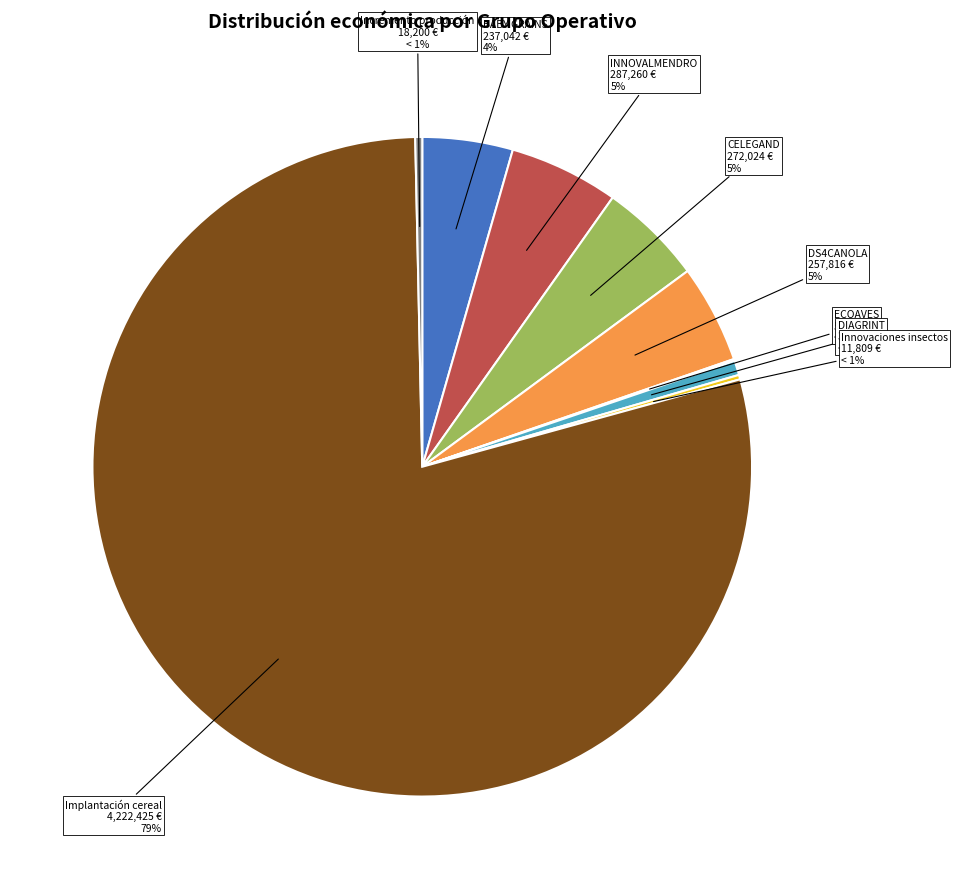

Is it true that ECOAVES is 0% of the pie?

True